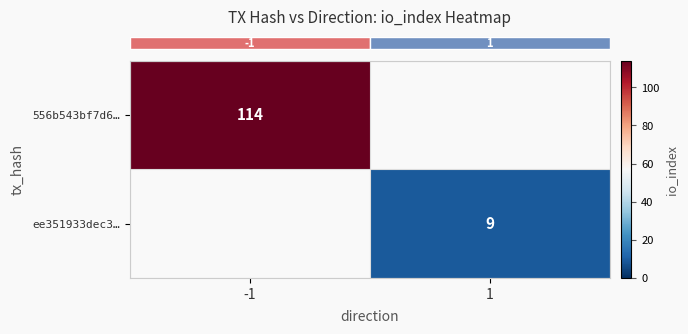

Rank the categories by row_0 value from highest to lowest.

-1, 1